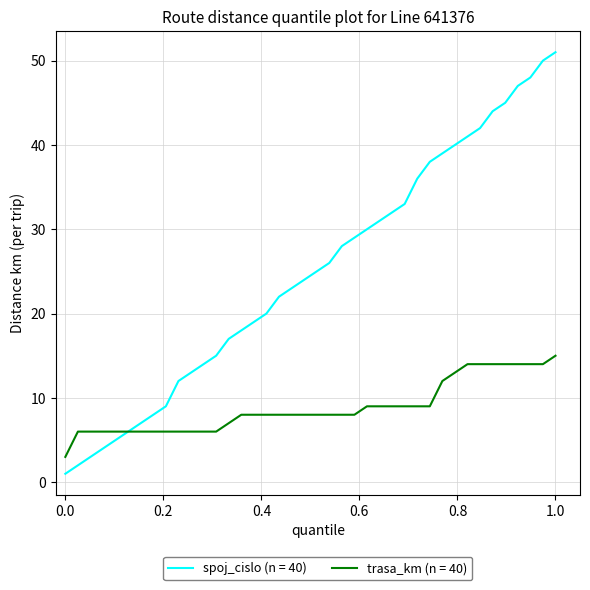

Which series has the largest total across all categories?

spoj_cislo (n = 40)